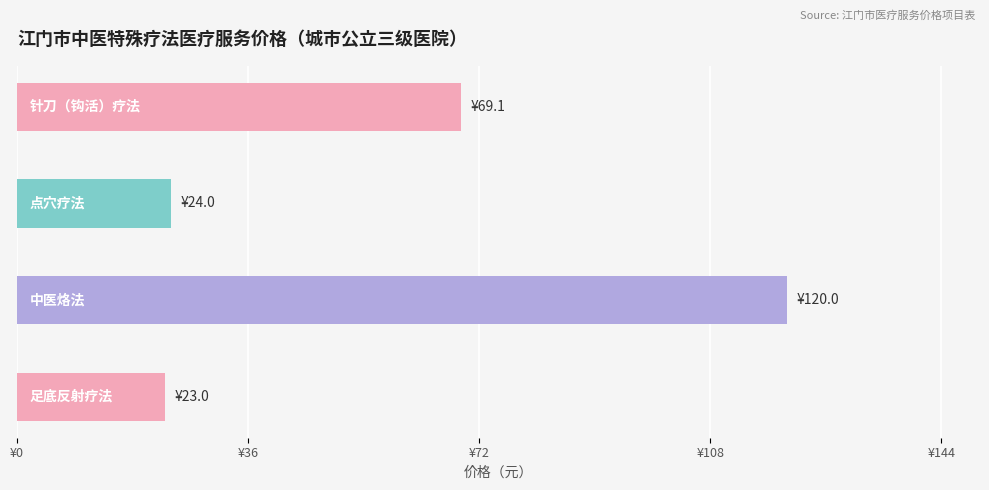

Does the chart contain any negative values?

No